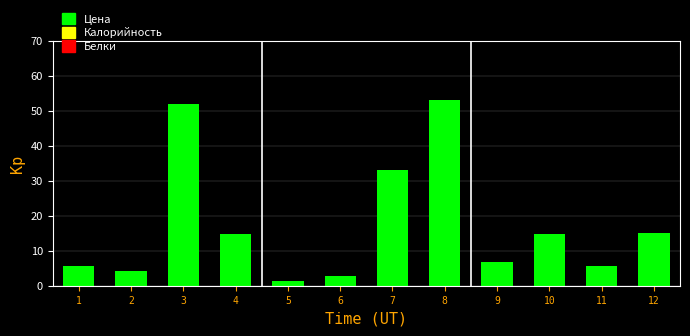

What is the greatest value displayed?

53.1